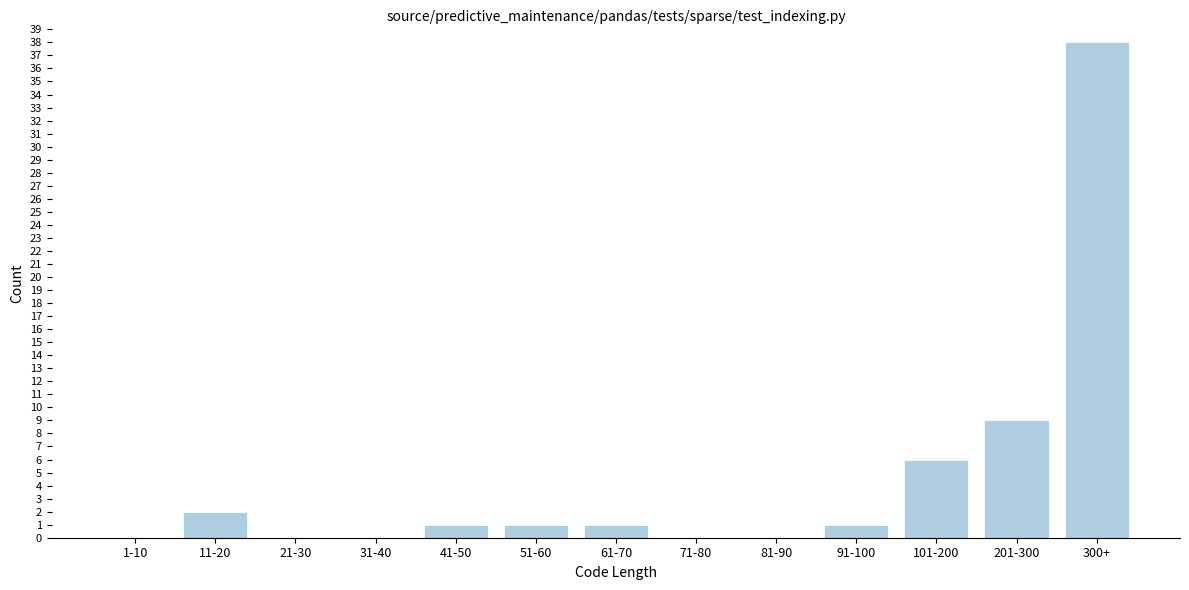

Reading left to right, extract all data points from this chart.

1-10=0	11-20=2	21-30=0	31-40=0	41-50=1	51-60=1	61-70=1	71-80=0	81-90=0	91-100=1	101-200=6	201-300=9	300+=38